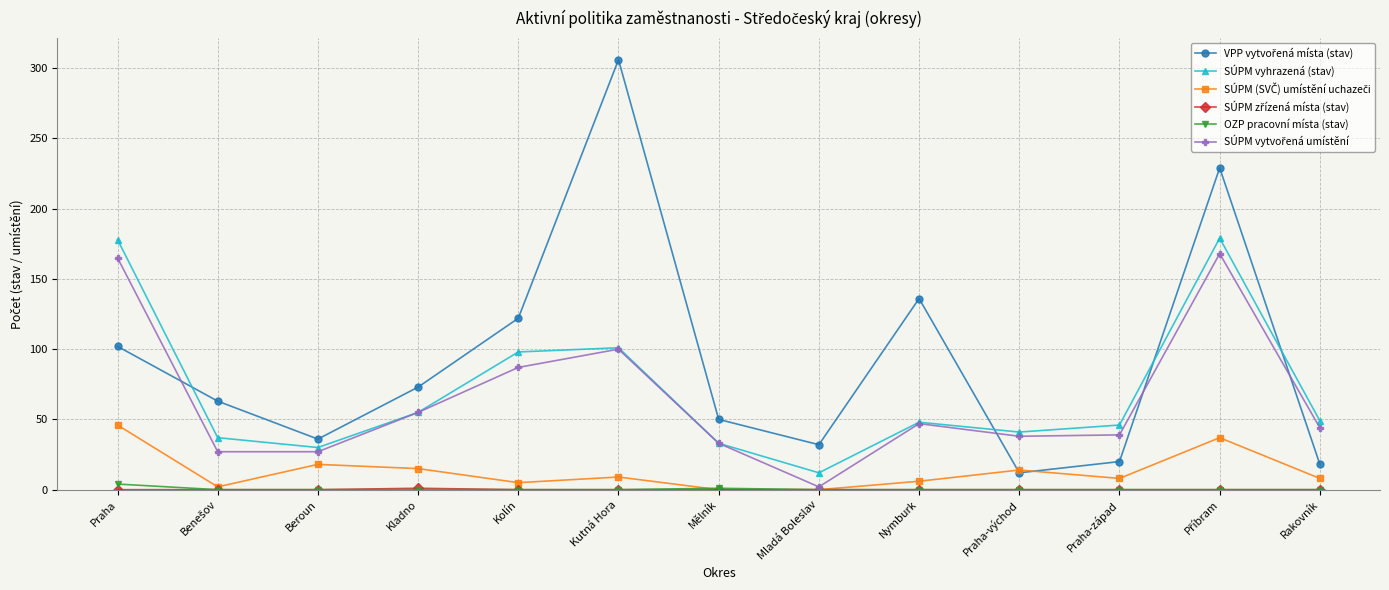

At which category does SÚPM vyhrazená (stav) reach its first local peak?

Kutná Hora